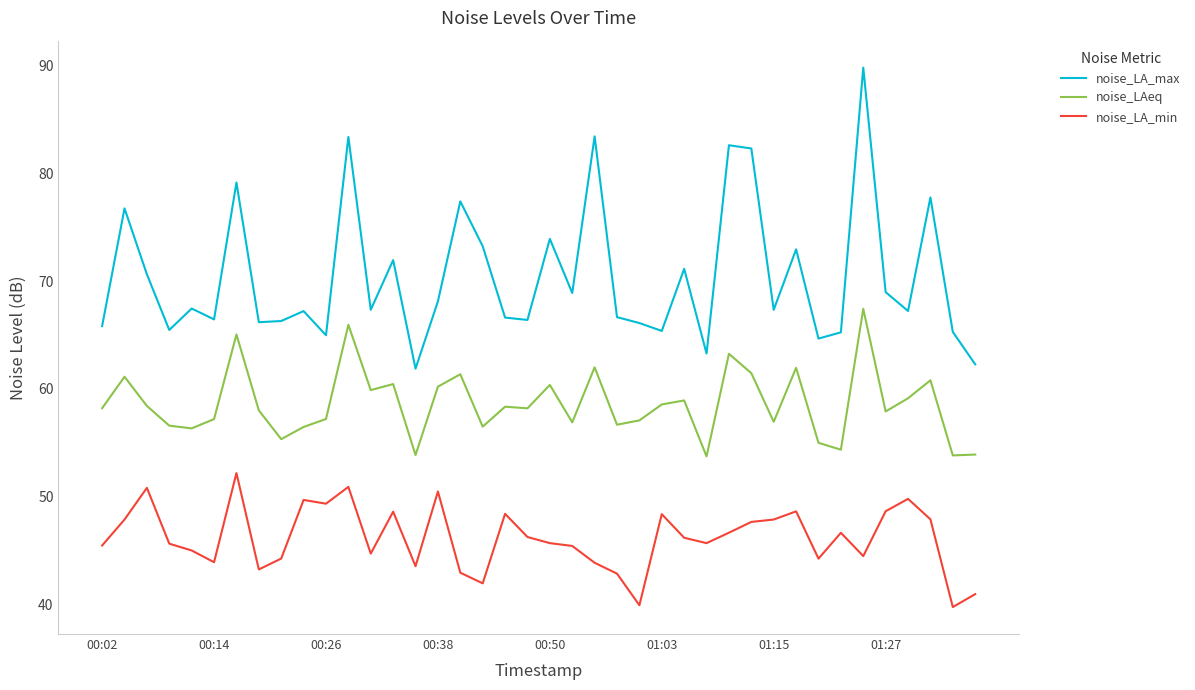

True or false: noise_LA_max and noise_LA_min cross at least once.

False